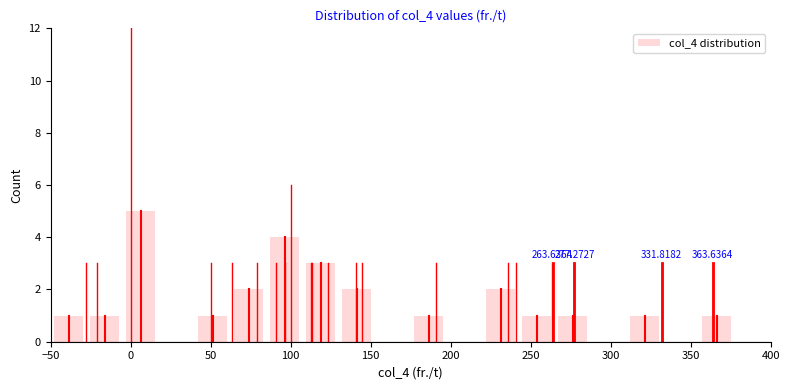

Over which range of the x-axis is the bar tallest?

-5.0 to 17.5